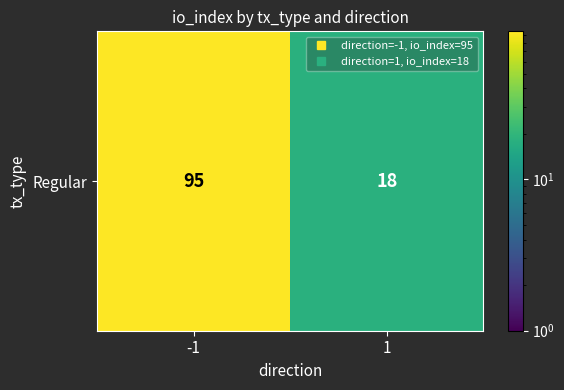

What is the difference between the values at -1 and 1?

77